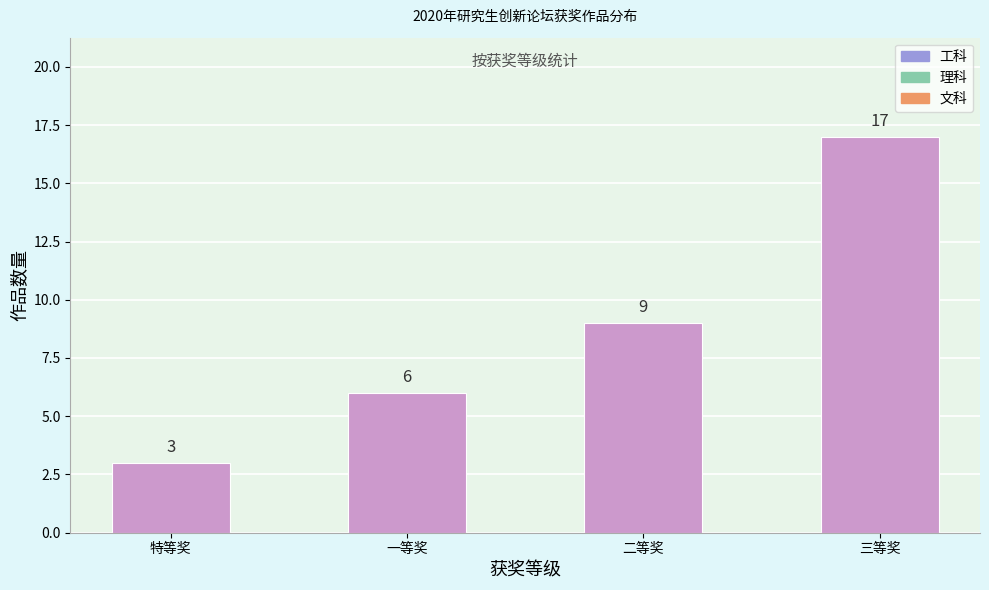

Reading right to left, extract all data points from this chart.

三等奖=17	二等奖=9	一等奖=6	特等奖=3